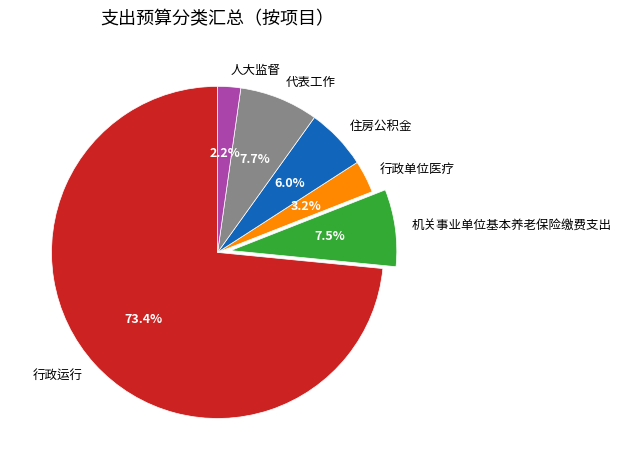

Which category has the biggest portion of the pie?

行政运行